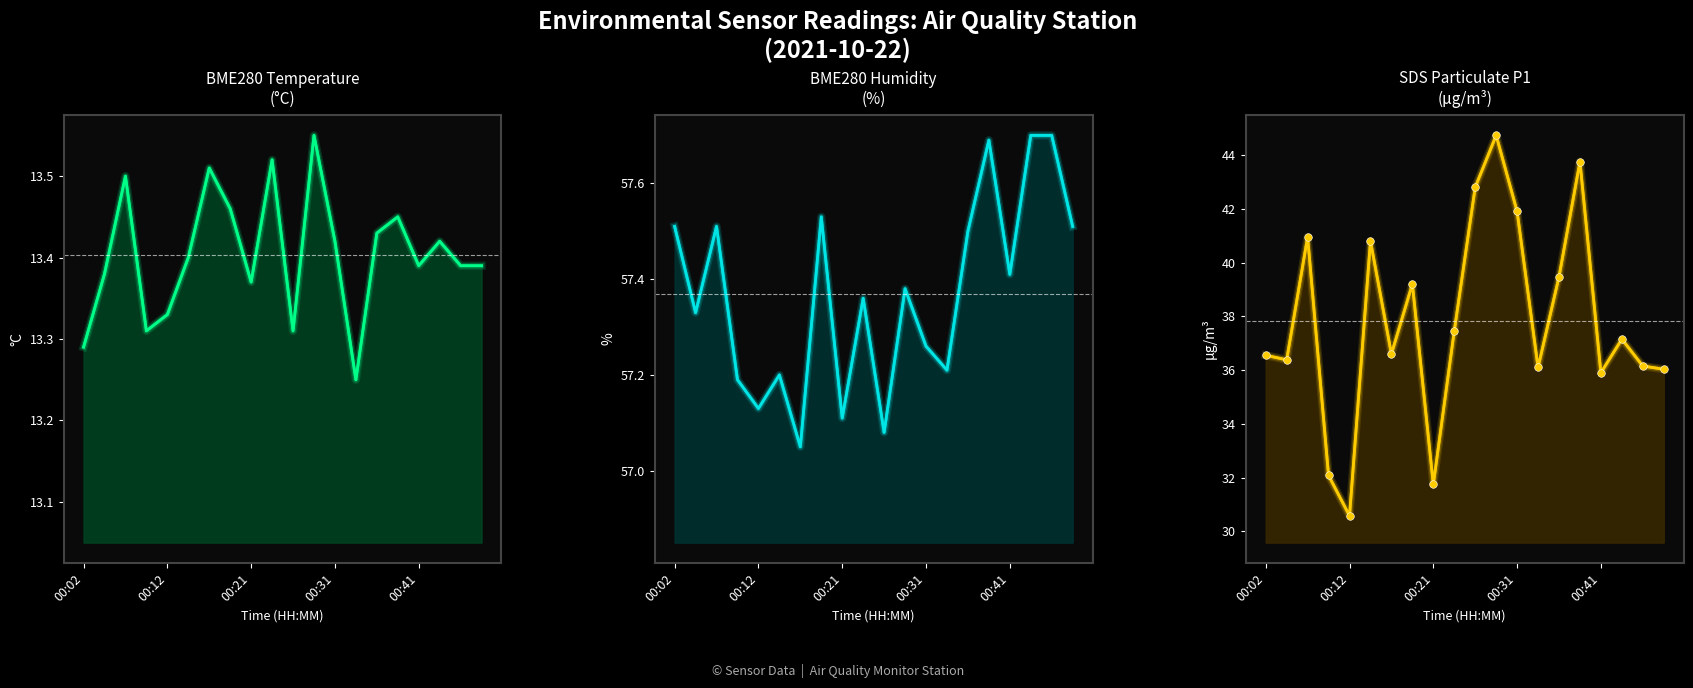

What are all the series names shown in the legend?

BME280_temperature, BME280_humidity, SDS_P1